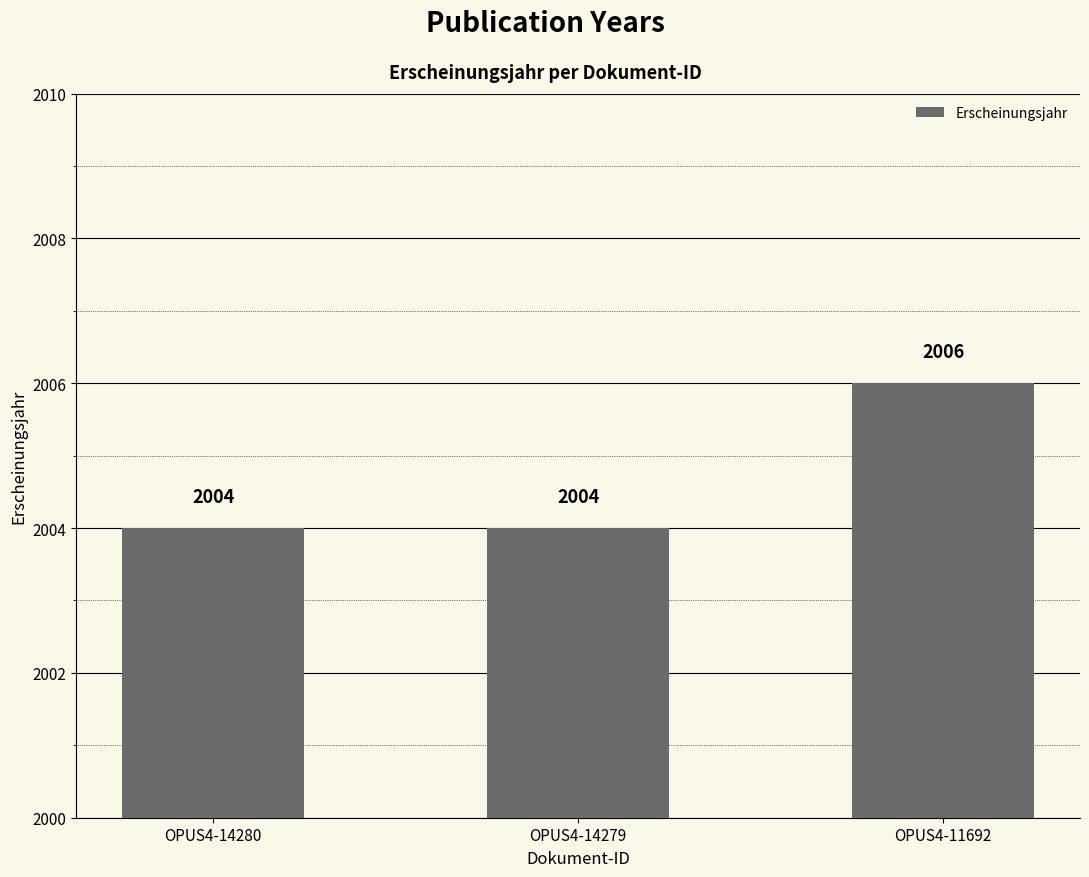

Reading left to right, extract all data points from this chart.

2004	2004	2006